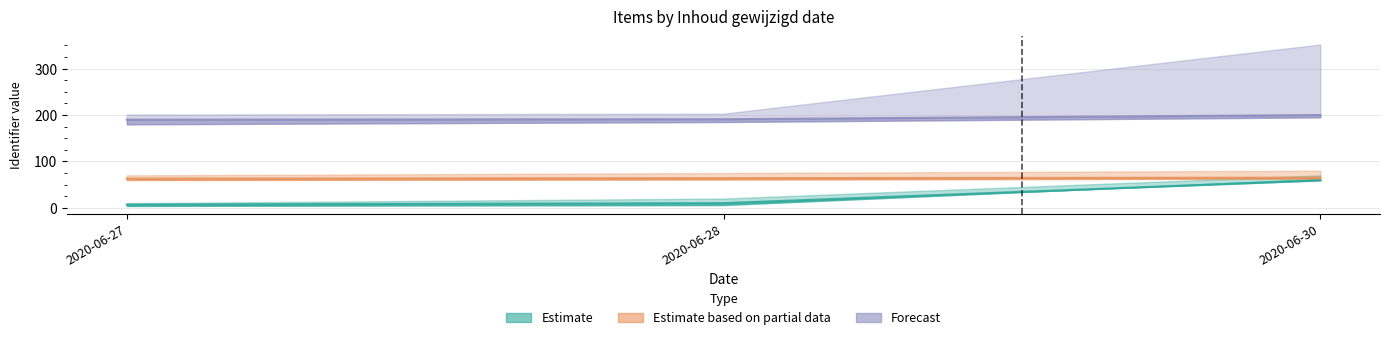

True or false: Estimate has a value of 7 at 2020-06-27.

True